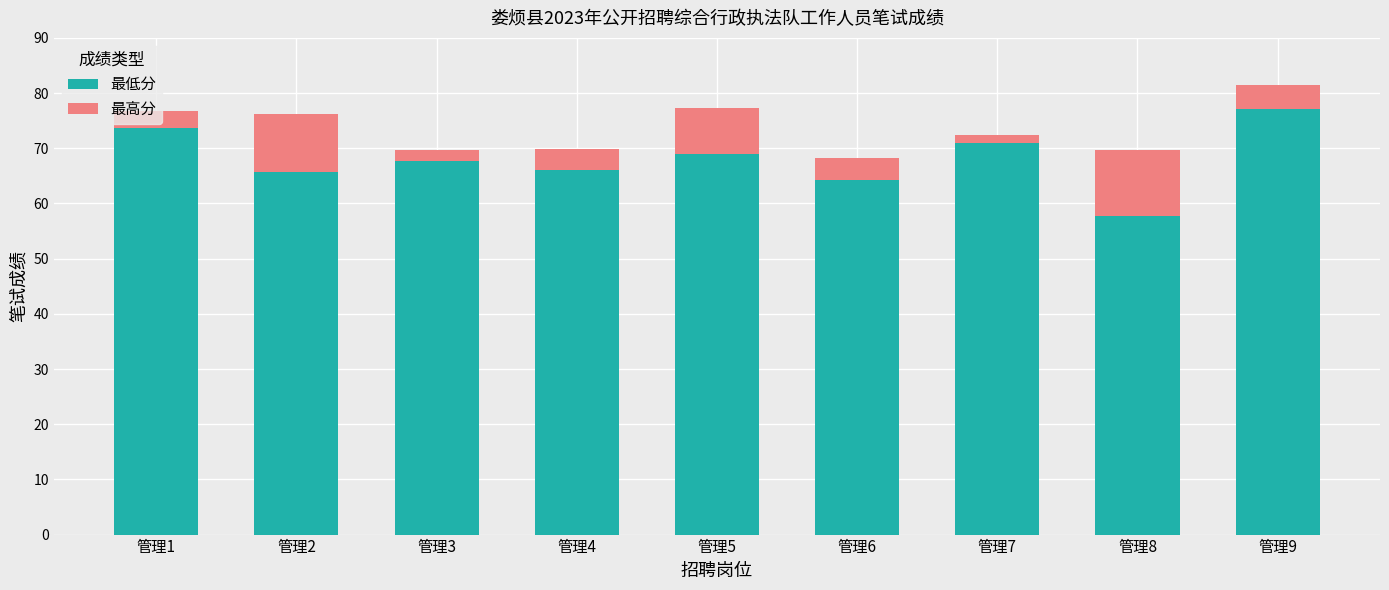

What is the average value of the 最低分 series?

68.0